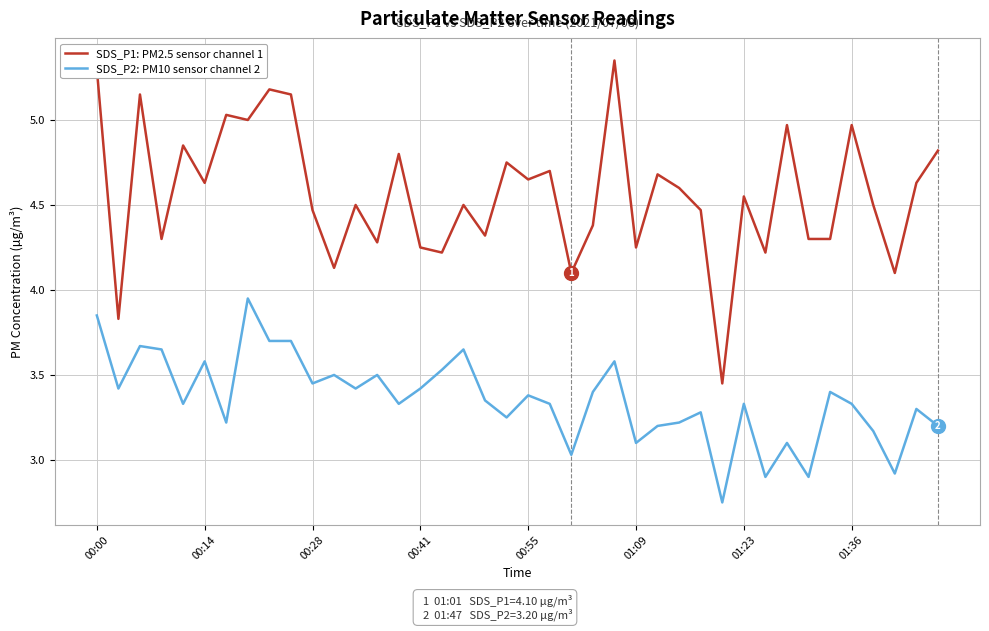

True or false: SDS_P1: PM2.5 sensor channel 1 and SDS_P2: PM10 sensor channel 2 cross at least once.

False